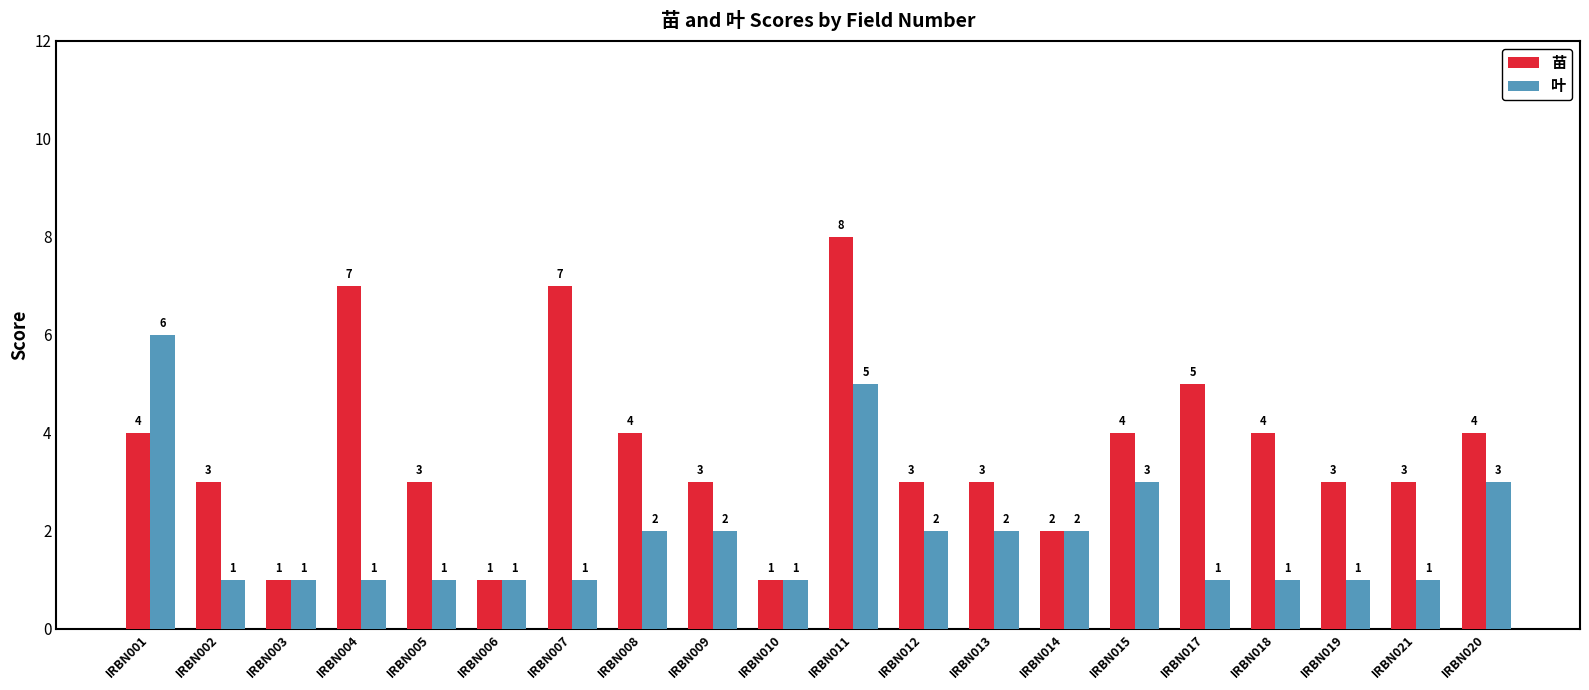

What is the minimum value for 叶?

1